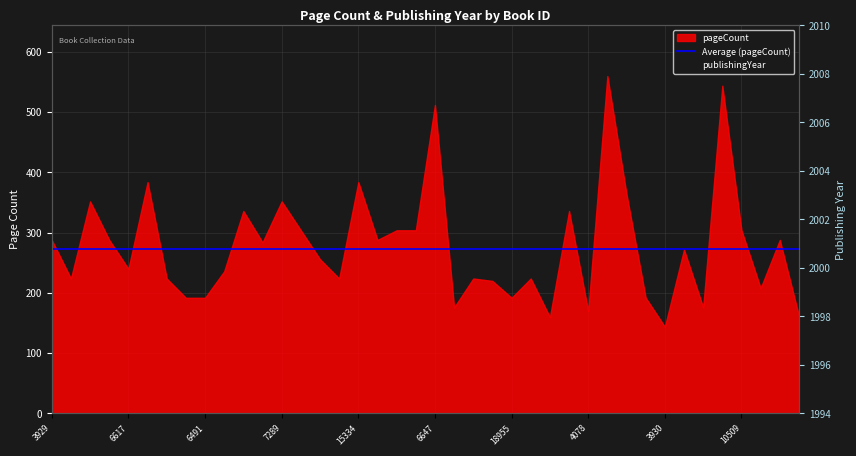

Reading left to right, what are all the values shown in this chart?

2005	2002	2002	2002	2001	2003	2001	2000	2000	2000	2000	2001	2000	2000	2000	1999	1999	1999	2006	1999	2001	1999	1999	2004	1998	1998	1998	2000	2001	1998	2005	2004	1997	2005	1997	1997	1999	2004	2005	2002